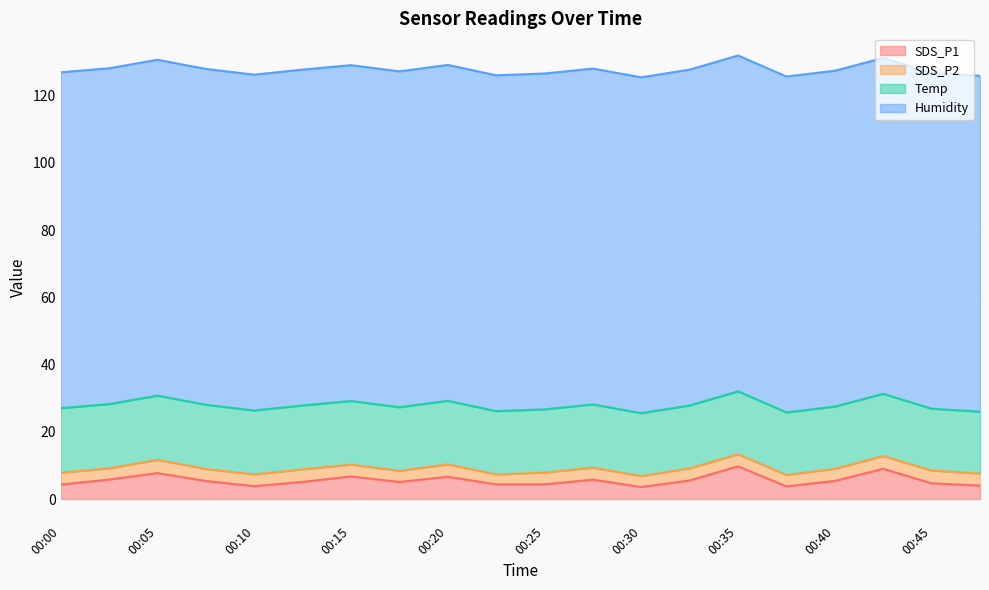

True or false: SDS_P1 and SDS_P2 intersect in this chart.

False